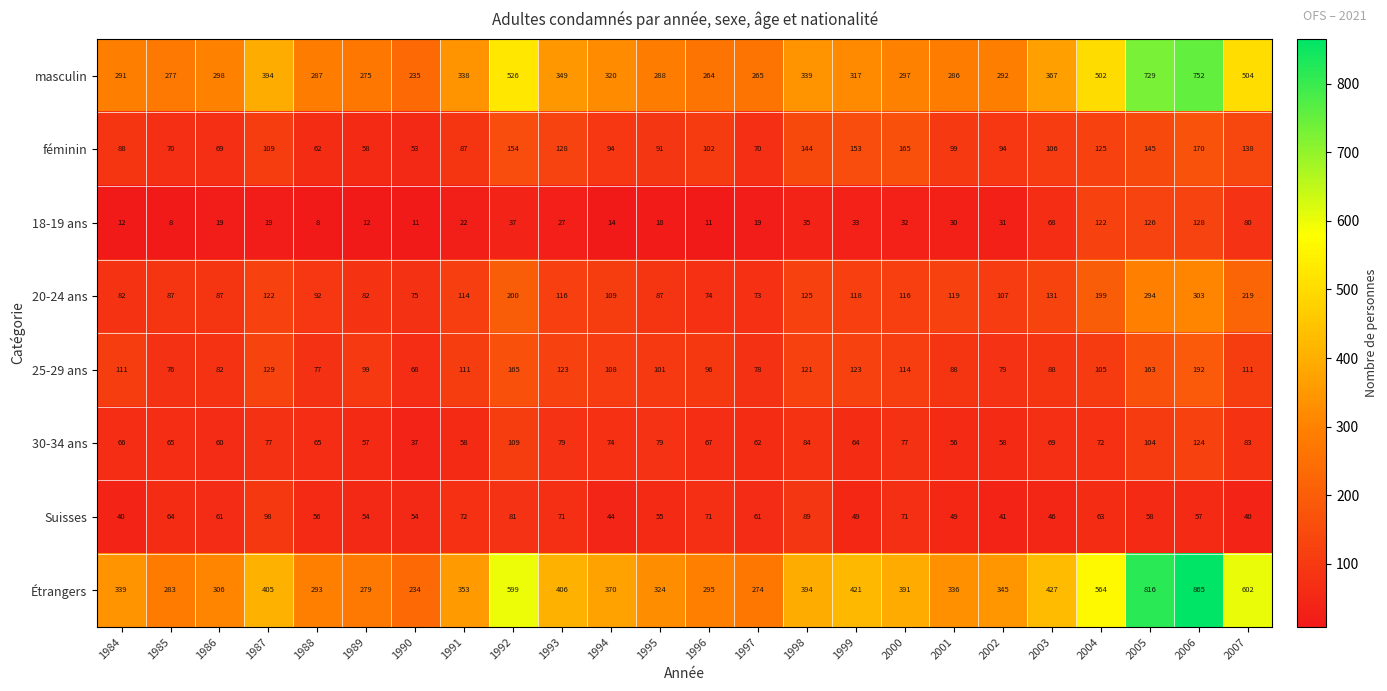

Which series has the largest total across all categories?

Étrangers